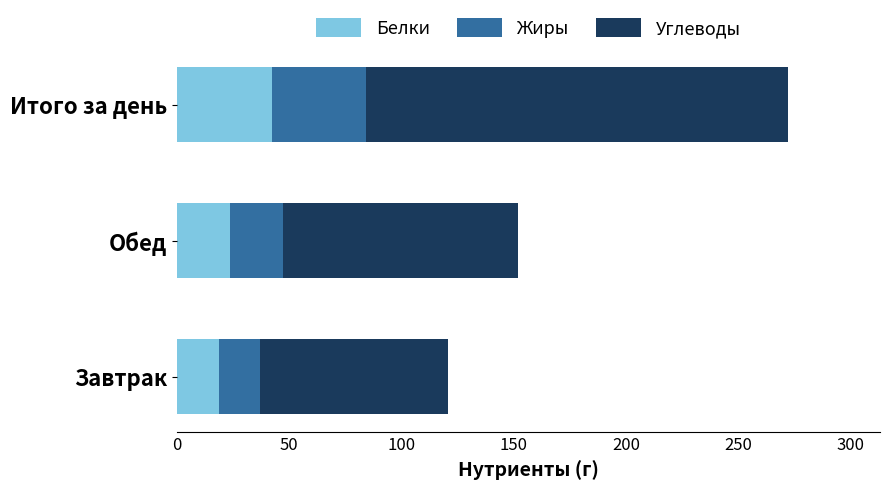

At which category is the sum across all series the highest?

Итого за день